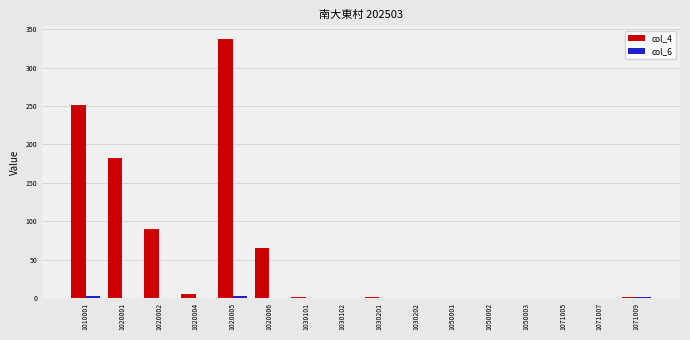

Is it true that col_4 equals 325 at 1020001?

False